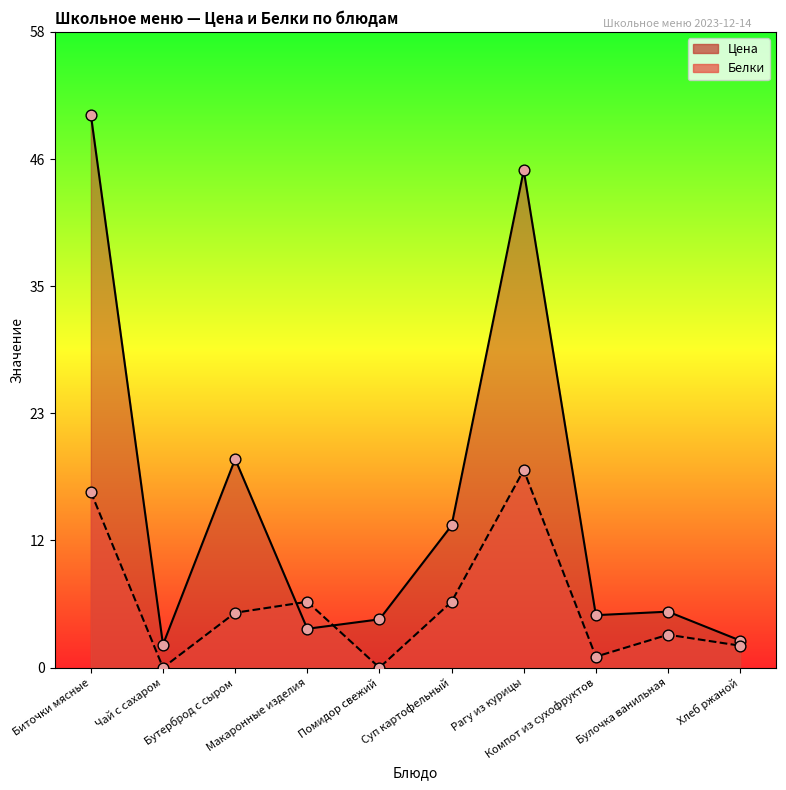

Which series has the largest Y range (max minus min)?

Цена